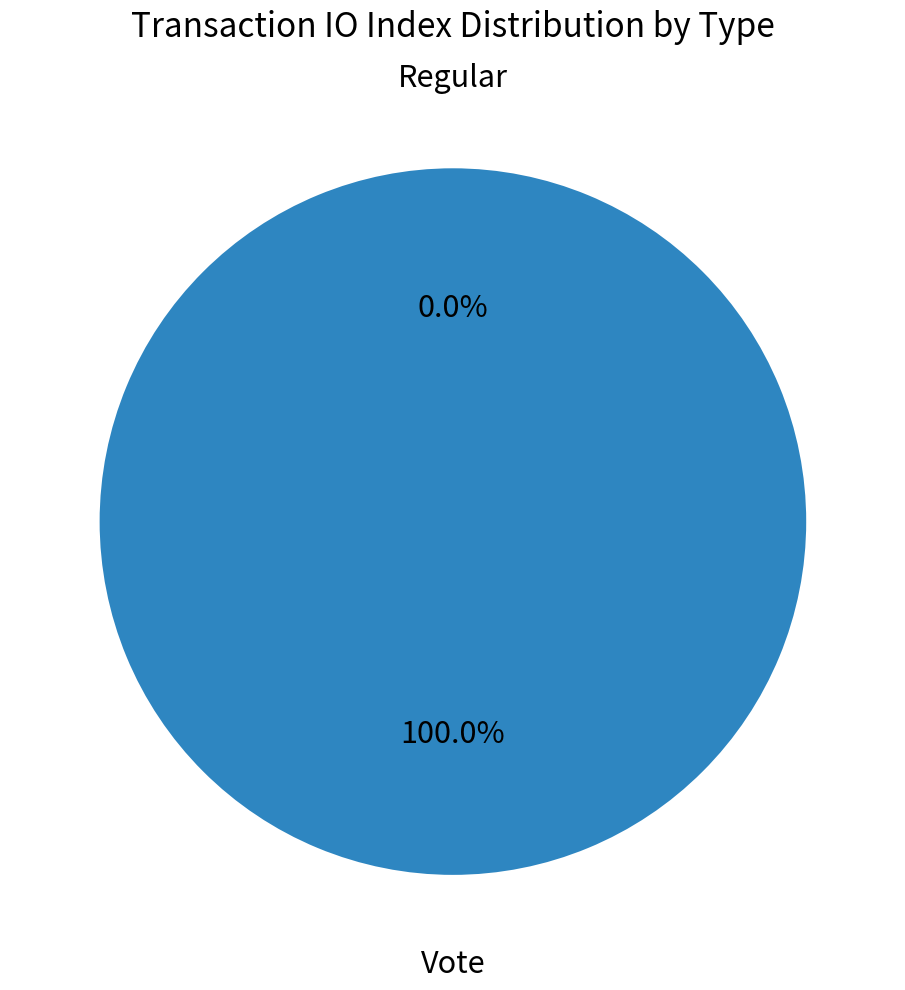

To the nearest percent, what is the combined percentage of Vote and Regular?

100%